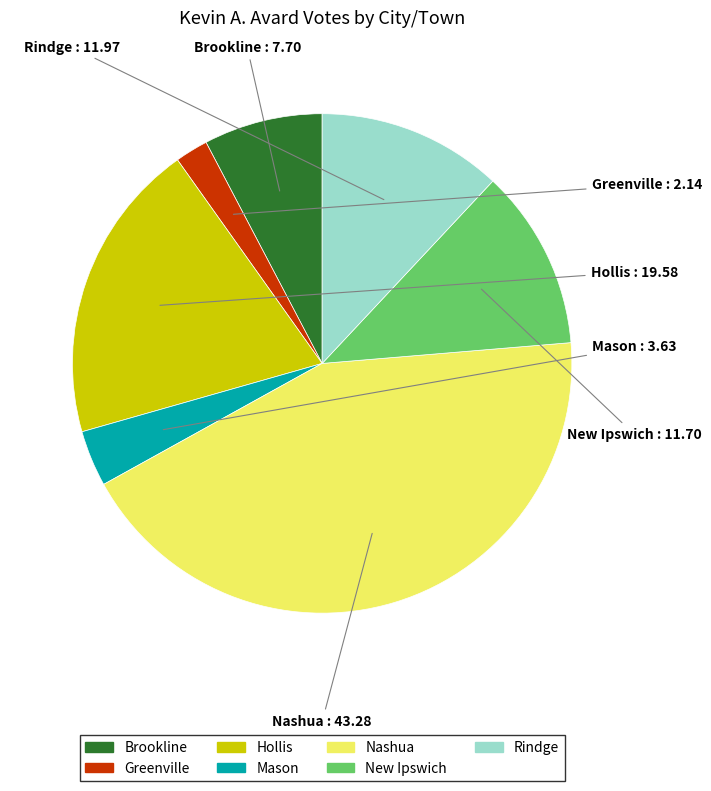

Is there any slice that represents more than half of the pie?

No